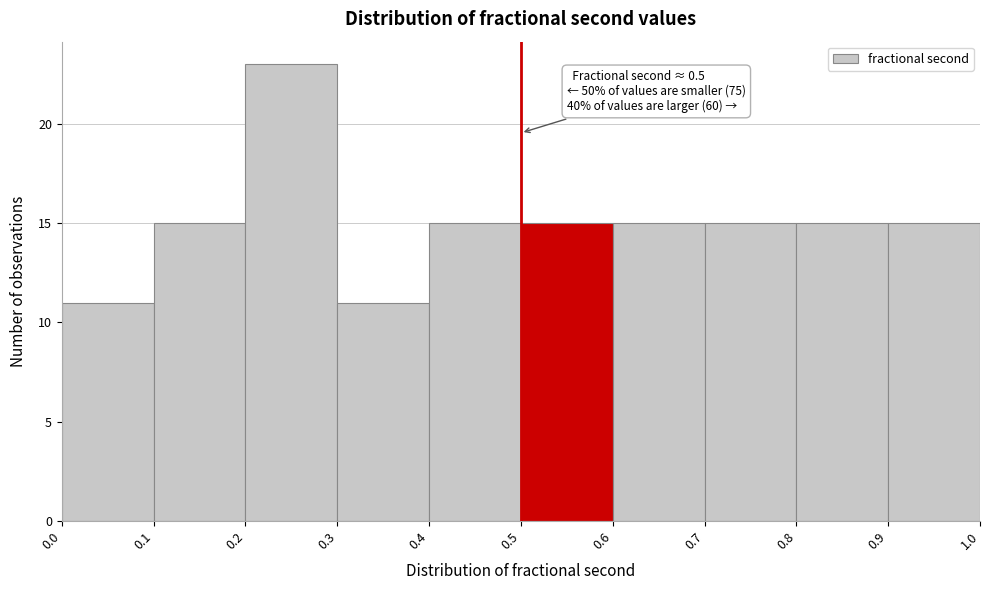

Which range on the x-axis has the tallest bar?

0.2 to 0.3